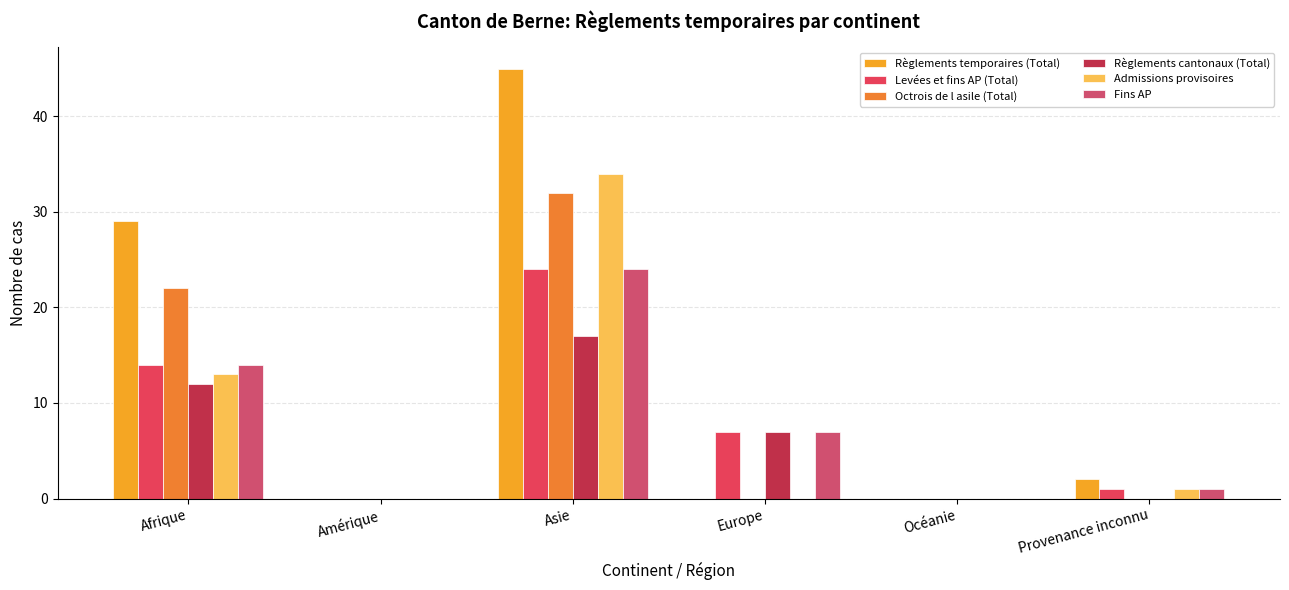

Rank the series by their maximum value, from highest to lowest.

Règlements temporaires (Total), Admissions provisoires, Octrois de l asile (Total), Levées et fins AP (Total), Fins AP, Règlements cantonaux (Total)